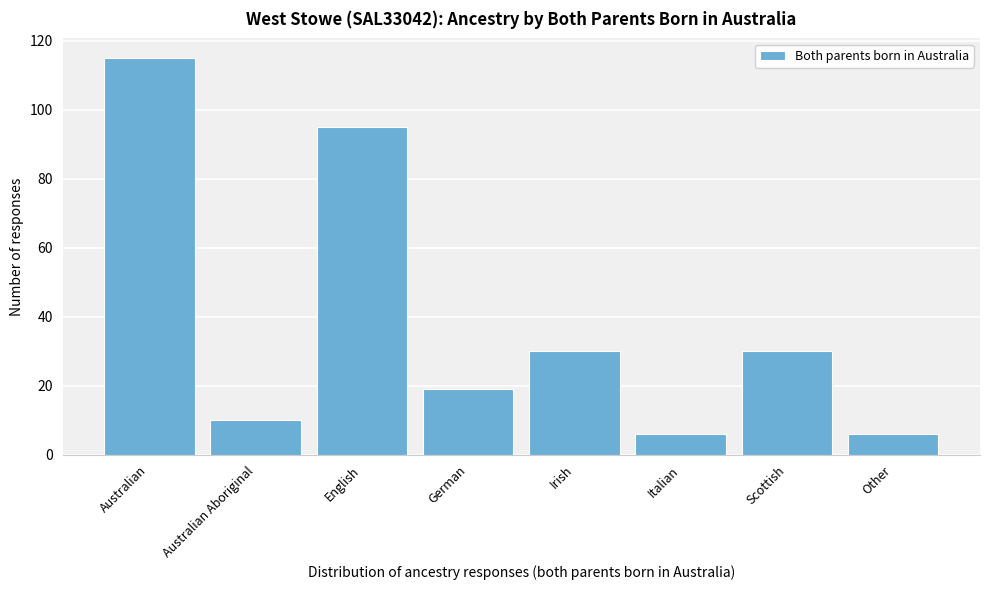

Reading left to right, transcribe all the data shown in this chart.

Australian=115	Australian Aboriginal=10	English=95	German=19	Irish=30	Italian=6	Scottish=30	Other=6